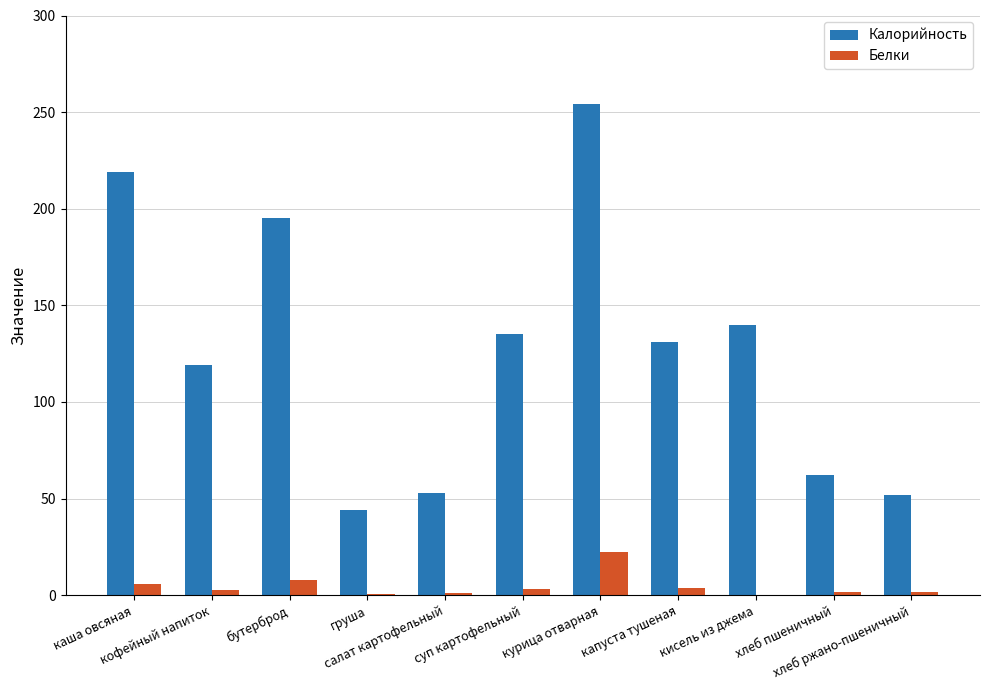

Which series has the largest total across all categories?

Калорийность